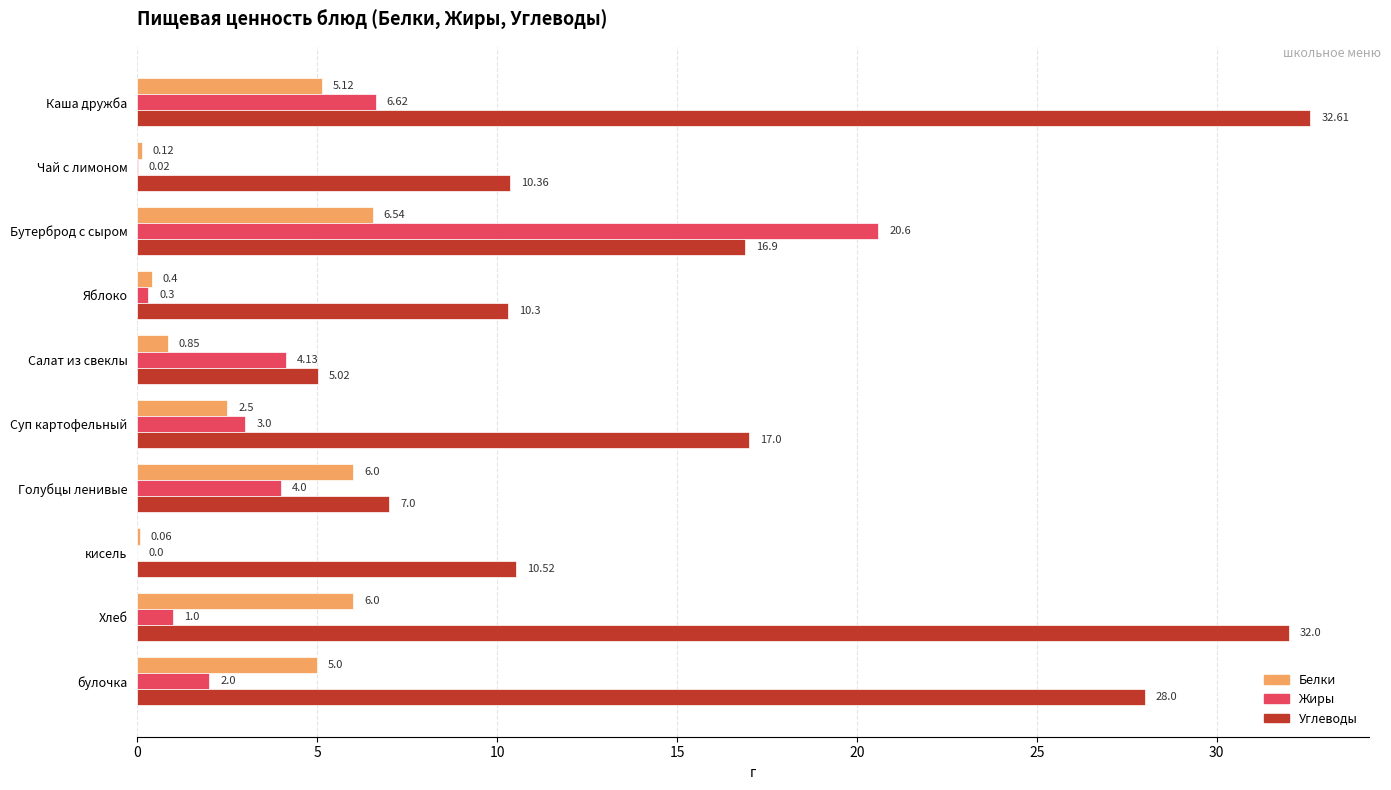

What is the sum of all Белки values?

32.6